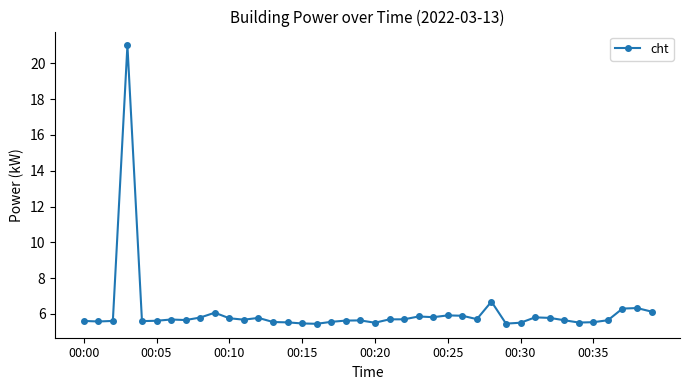

What is the value of the 27th point from the left?

5.9